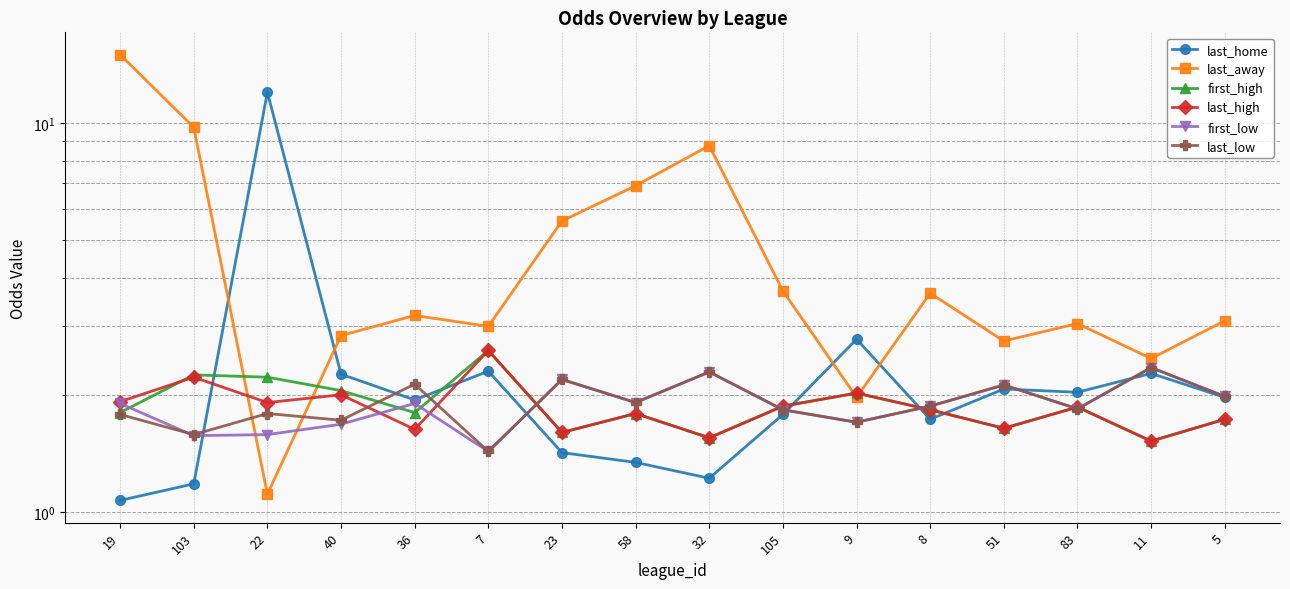

Where is the first local minimum for first_low?

103